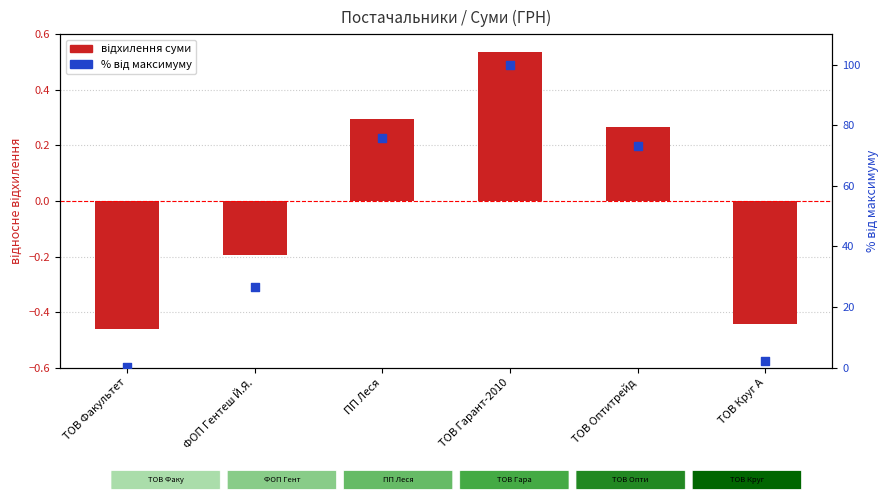

Is the value of сума відхилення at ТОВ Круг А greater than the value of % від максимуму at ТОВ Оптитрейд?

No